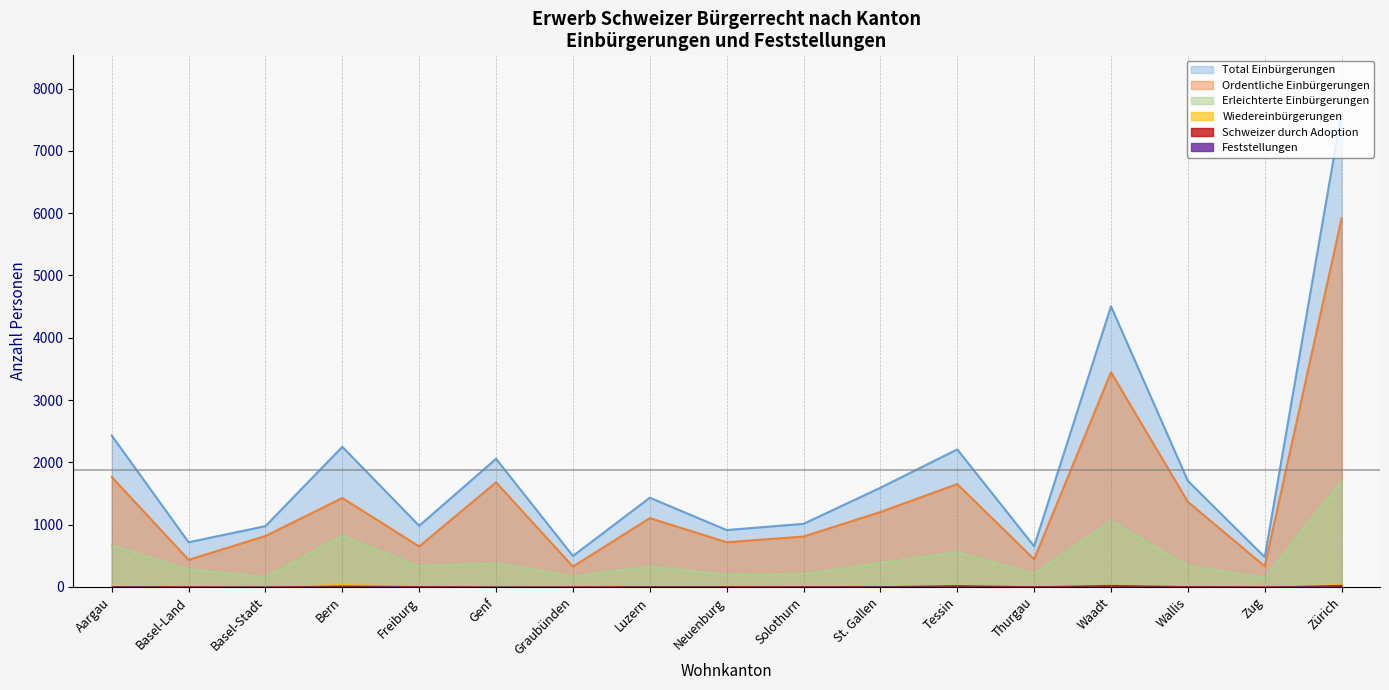

At which label does Total Einbürgerungen reach its peak?

Zürich